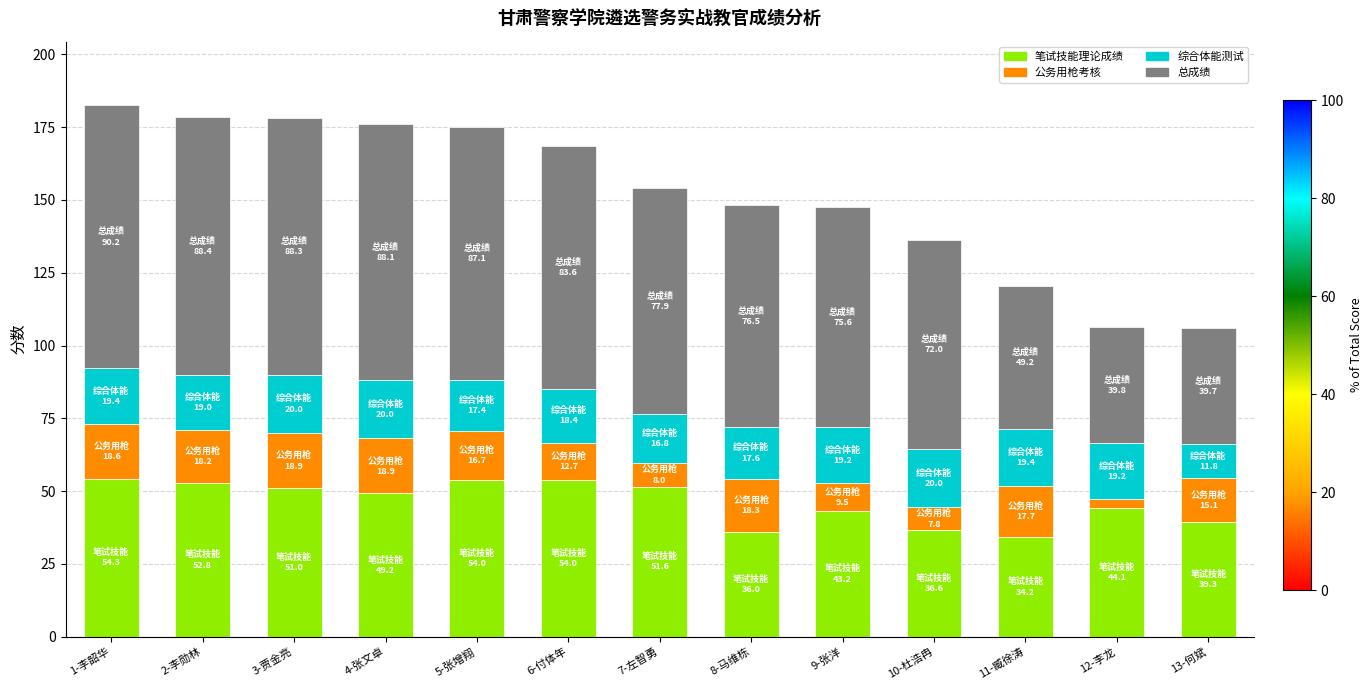

How many categories are shown in the chart?

13